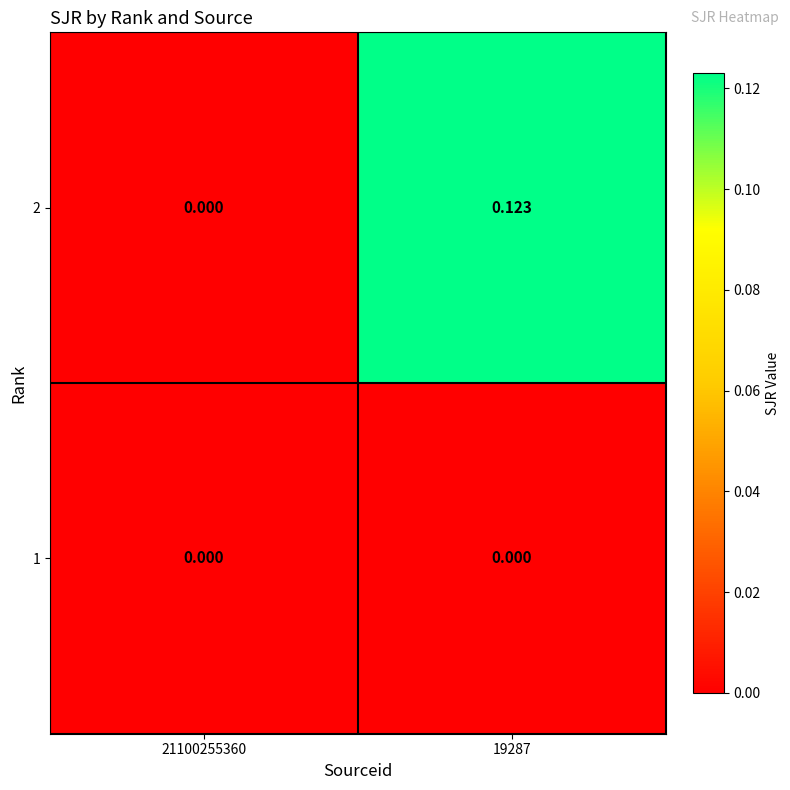

Is the value of 2 at 19287 greater than the value of 1 at 21100255360?

Yes